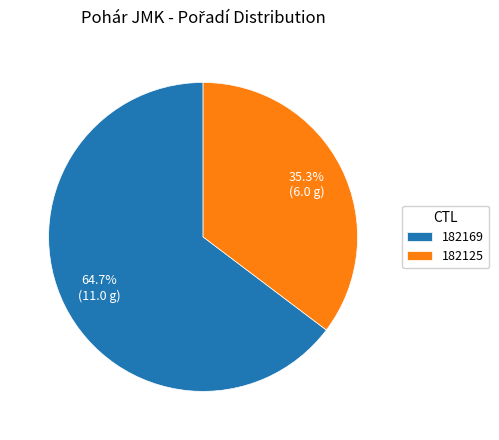

Which category has the smallest portion of the pie?

182125